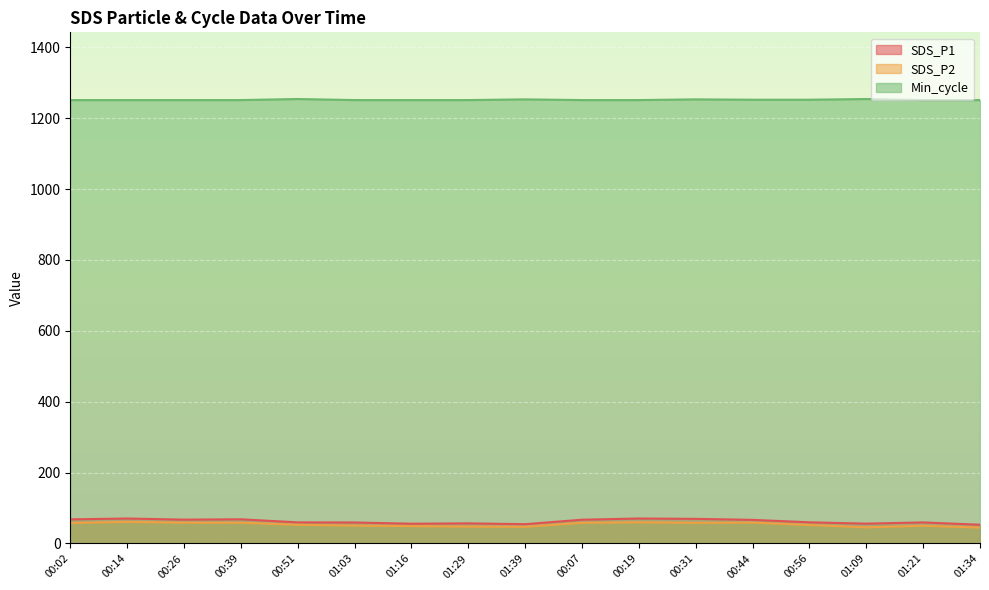

How many data points in Min_cycle are above 1251?

6